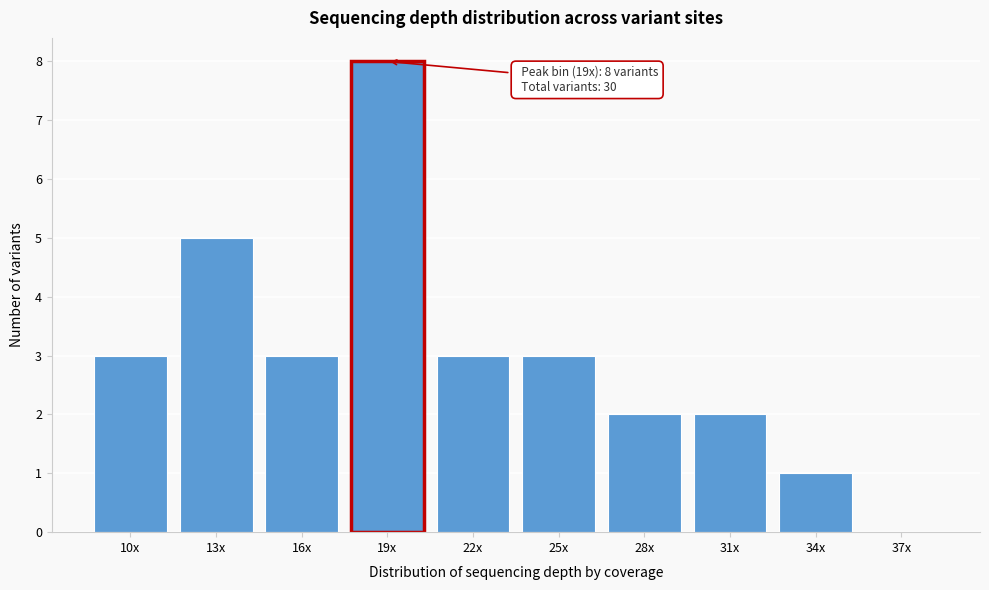

Reading left to right, what are all the values shown in this chart?

10x=3	13x=5	16x=3	19x=8	22x=3	25x=3	28x=2	31x=2	34x=1	37x=0